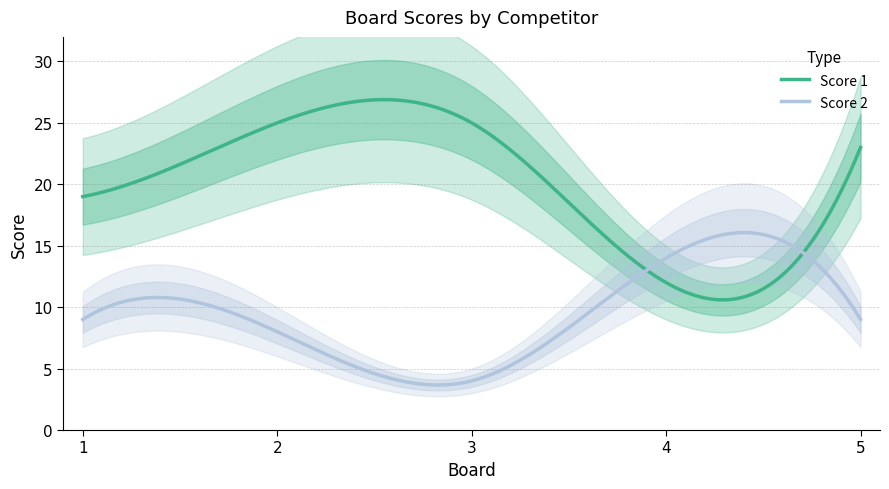

What is the value of the Score 1 point at the 3rd from the left?

25